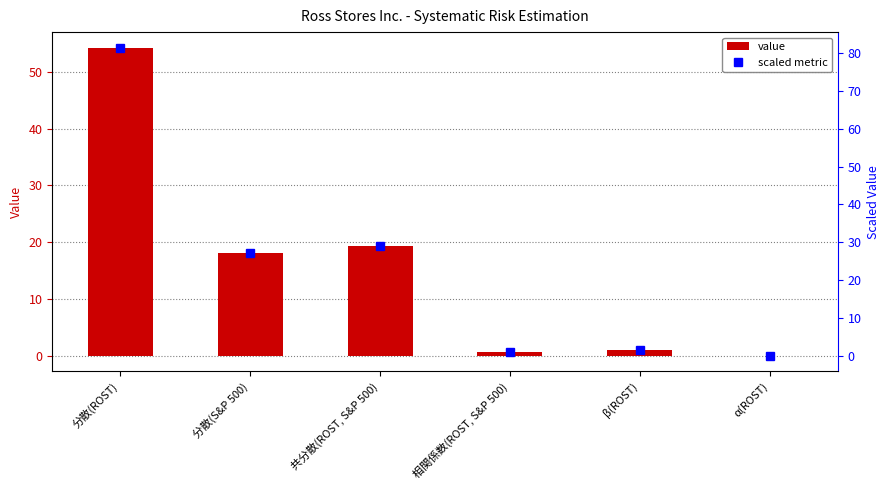

The scaled metric series shows 121.0 at 分散(ROST). True or false?

False